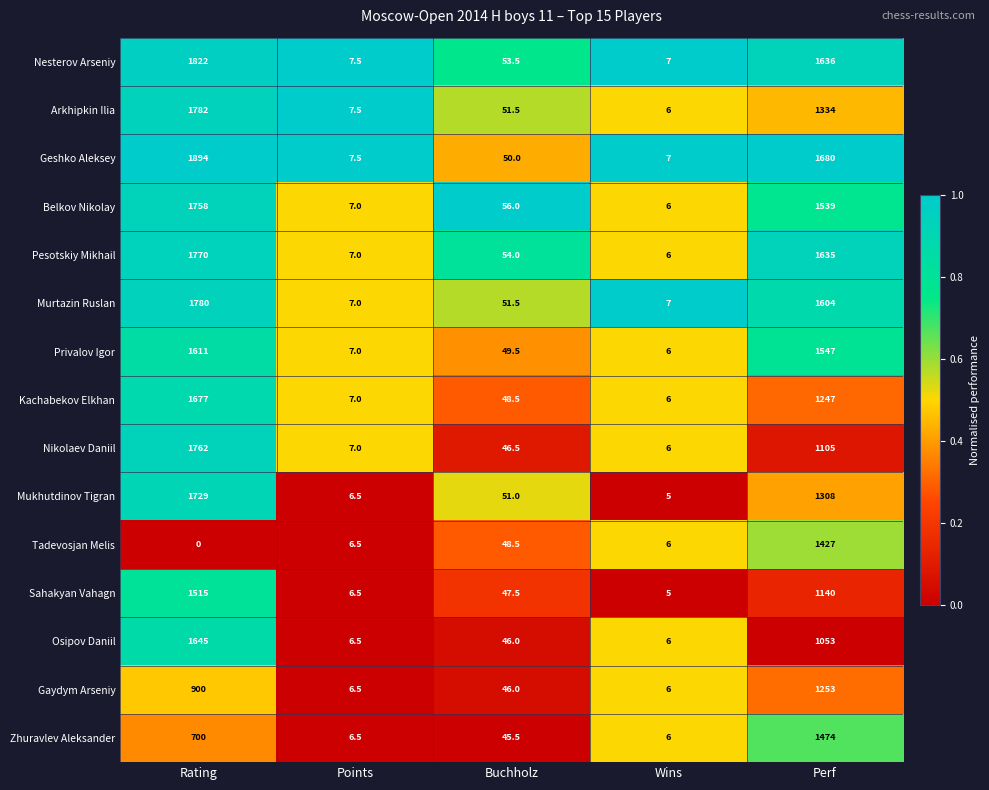

What is the sum of the Nikolaev Daniil values at Wins and Buchholz?

52.5